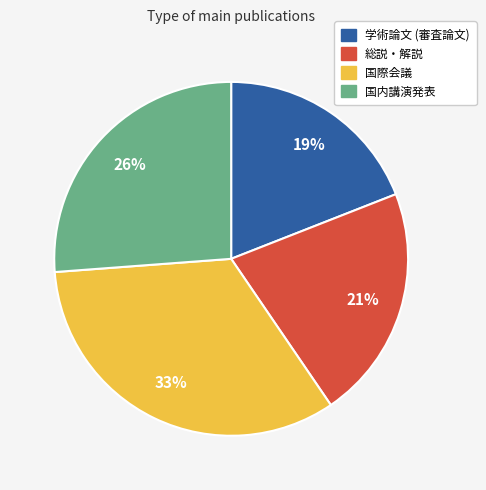

Is 国際会議 the majority of the pie?

No